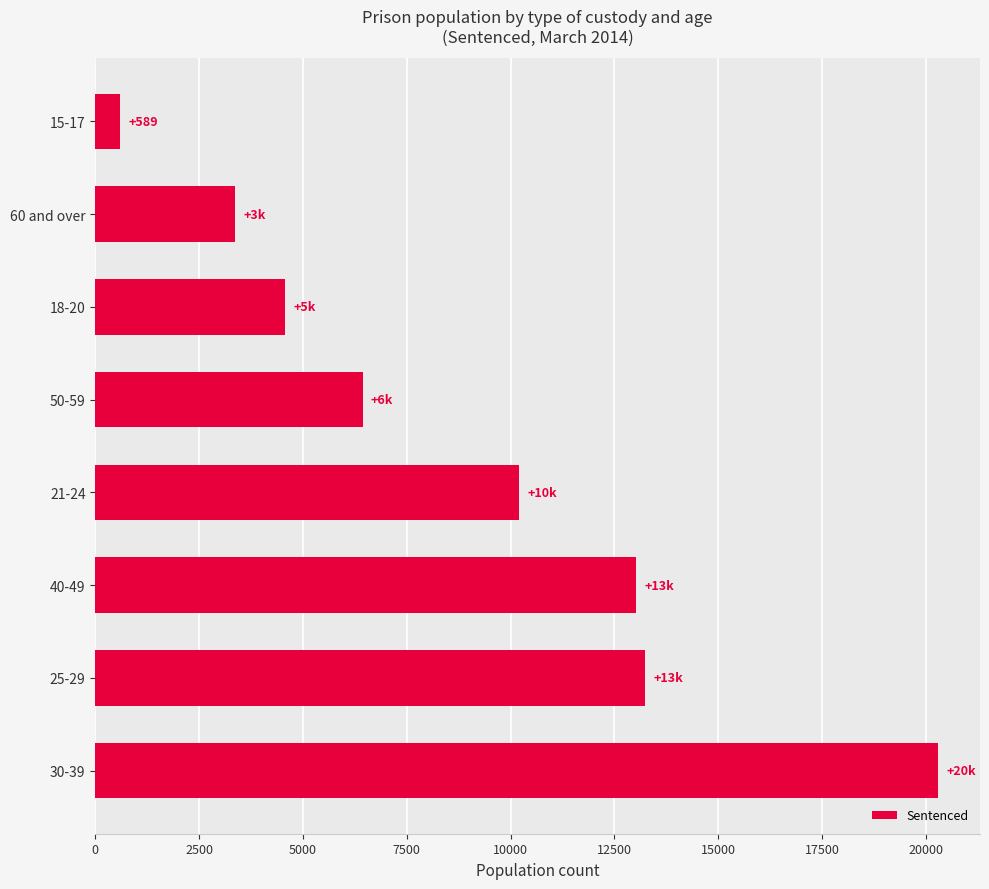

What is the difference between the maximum and minimum values?

19698